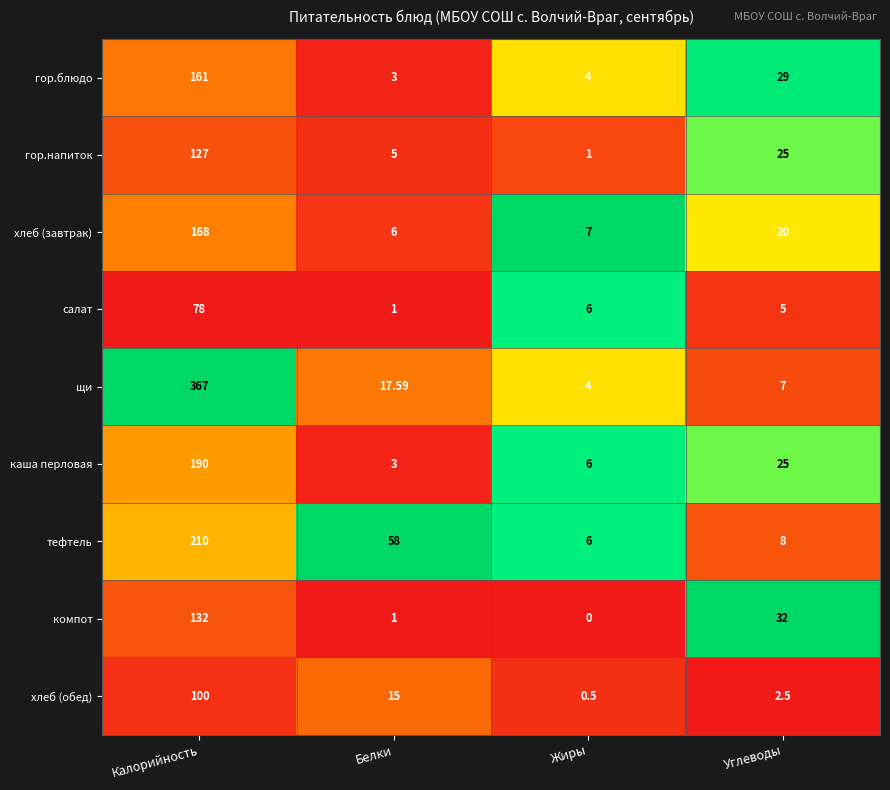

Which category has the highest value across all series?

Калорийность